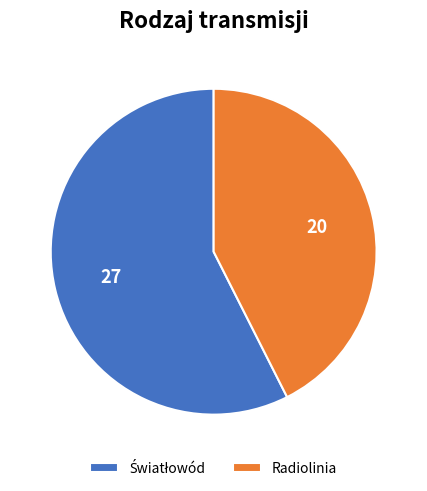

Is there any slice that represents more than half of the pie?

Yes